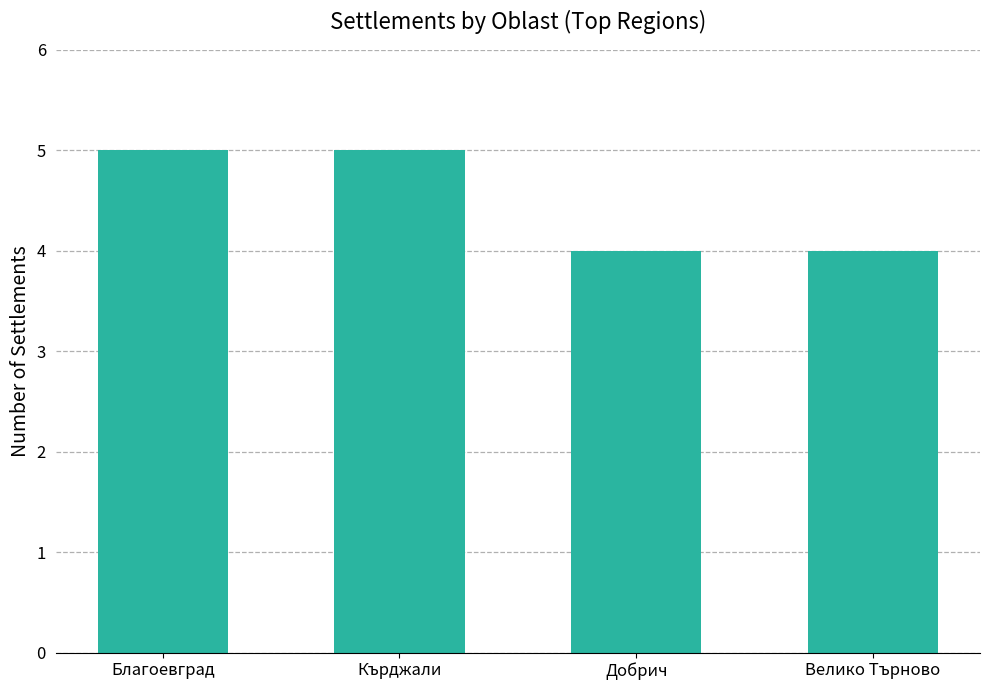

Approximately how many times larger is the value at Велико Търново compared to Кърджали?

0.8